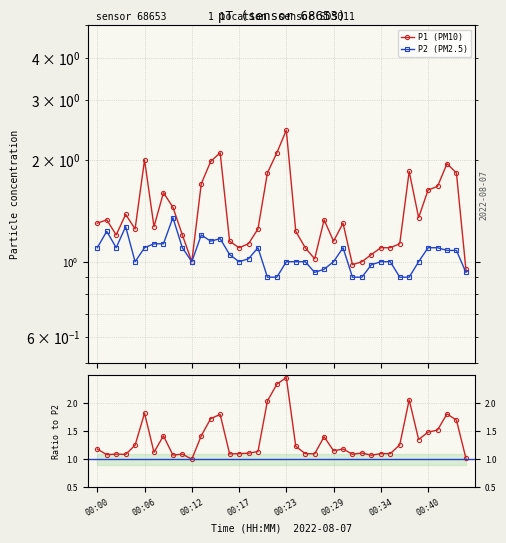

Which category has the lowest value across all series?

18